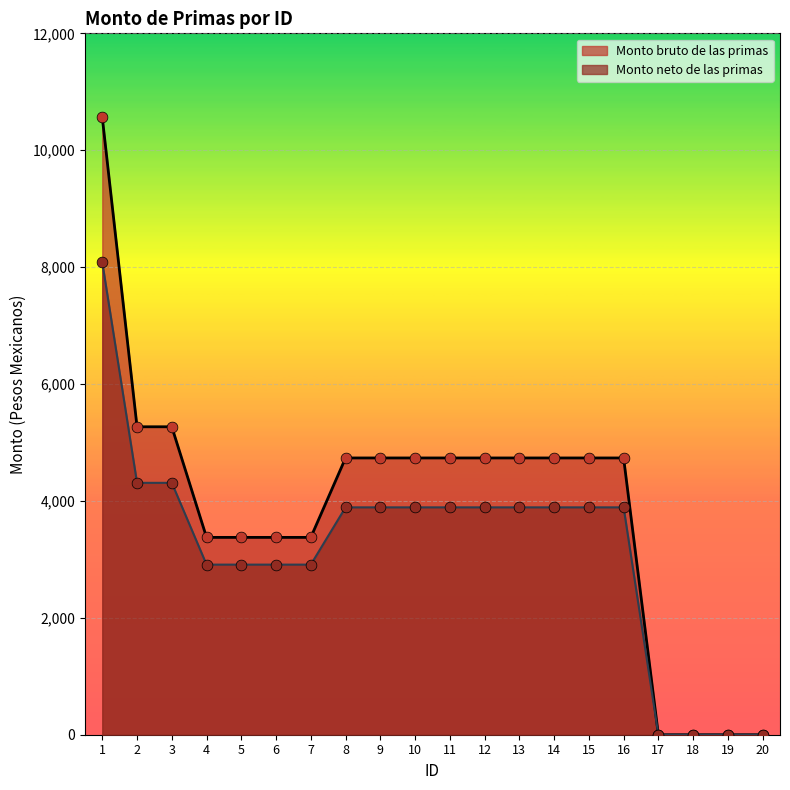

Is the value of Monto neto de las primas at 3 greater than the value of Monto bruto de las primas at 14?

No